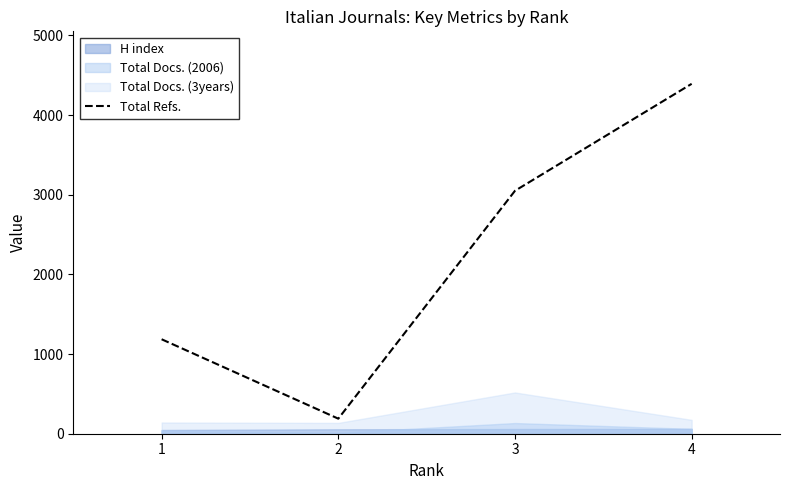

True or false: Total Refs. has more than 1 interior local peaks.

False